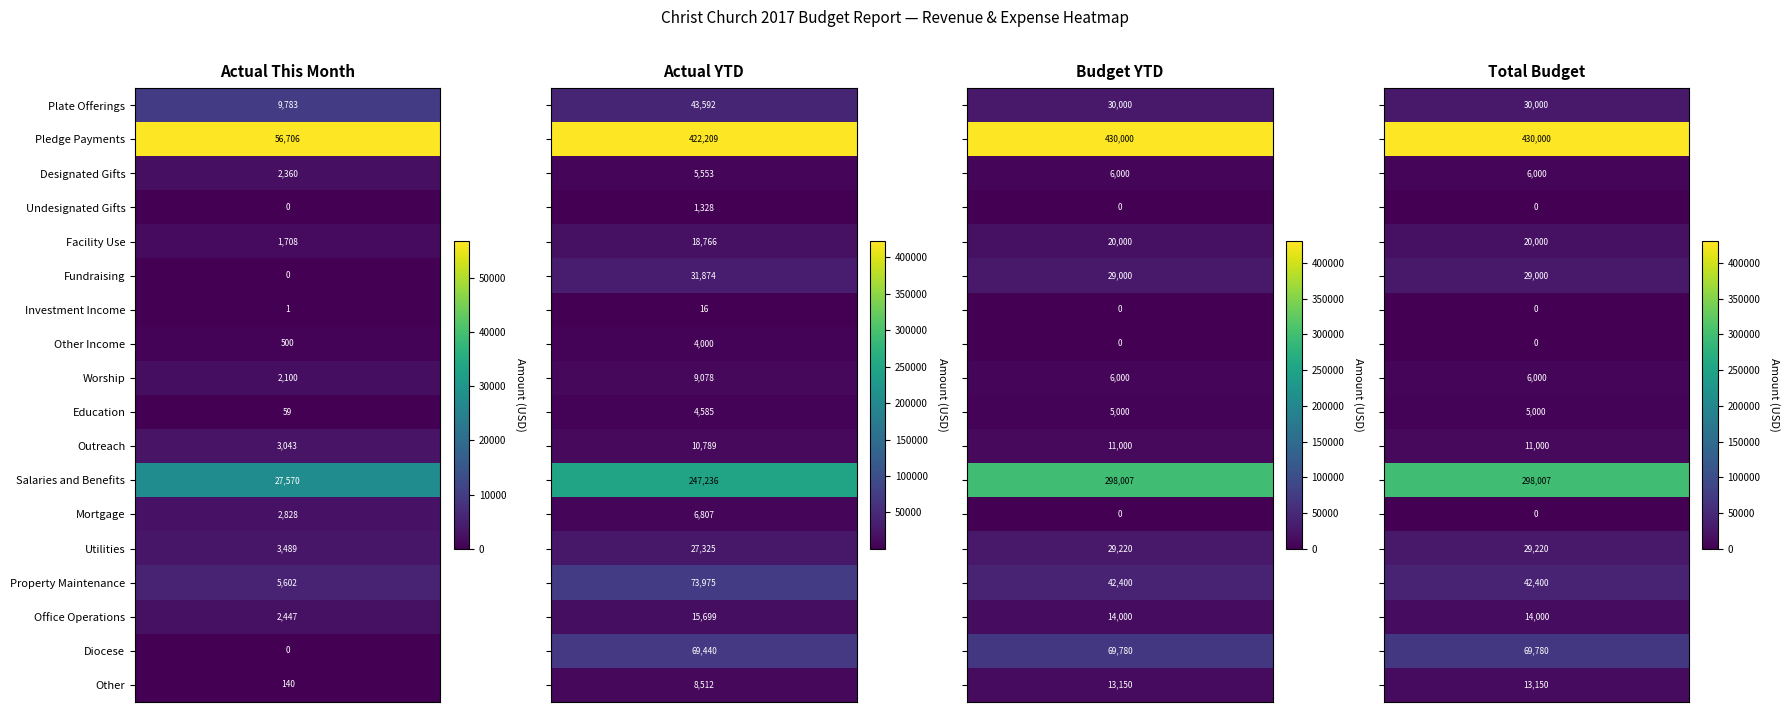

Which series changed the most between 2 and 3?

Plate Offerings